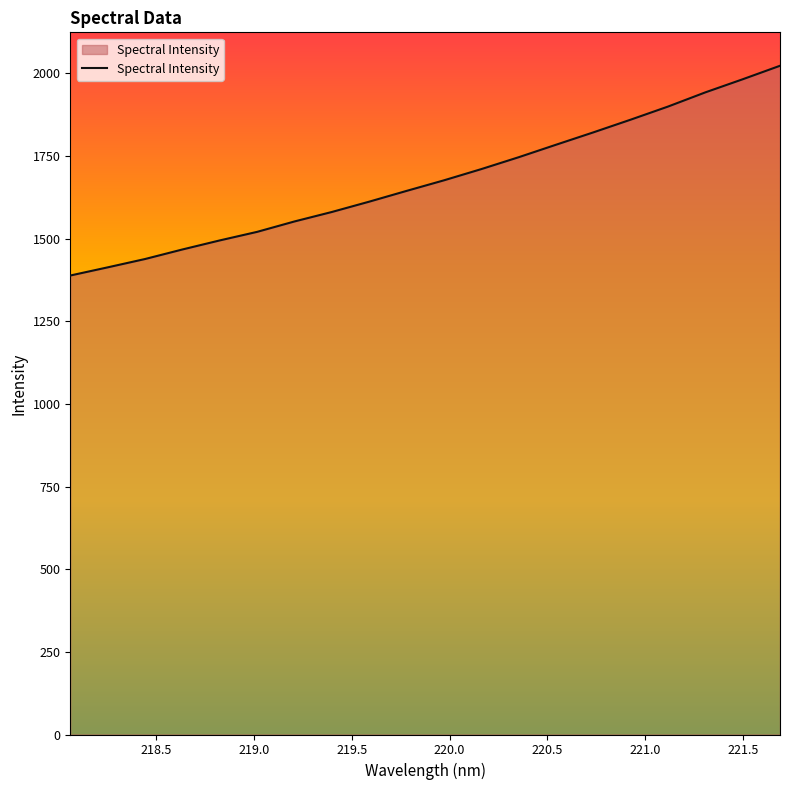

What is the greatest value displayed?

2022.7